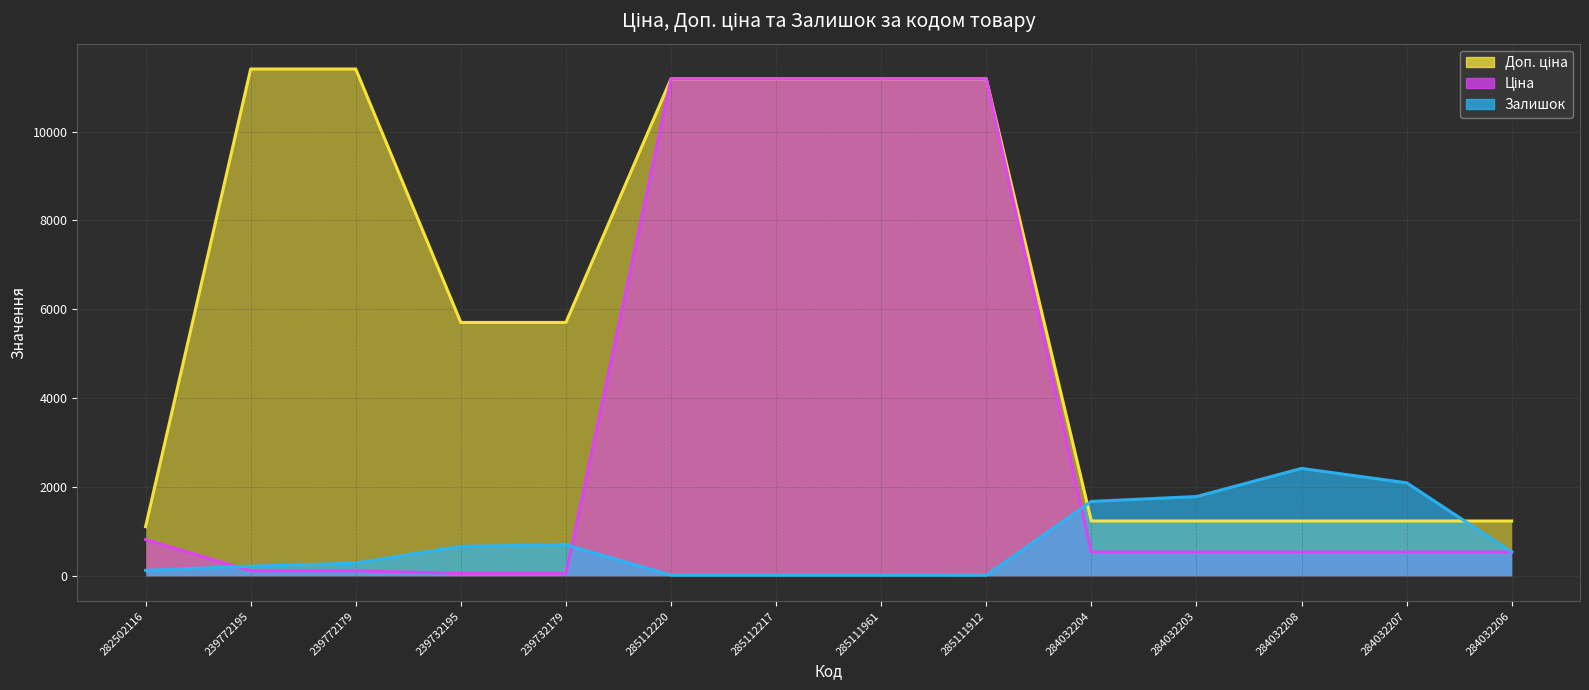

Is the value of Доп. ціна at 284032204 greater than the value of Ціна at 285111912?

No